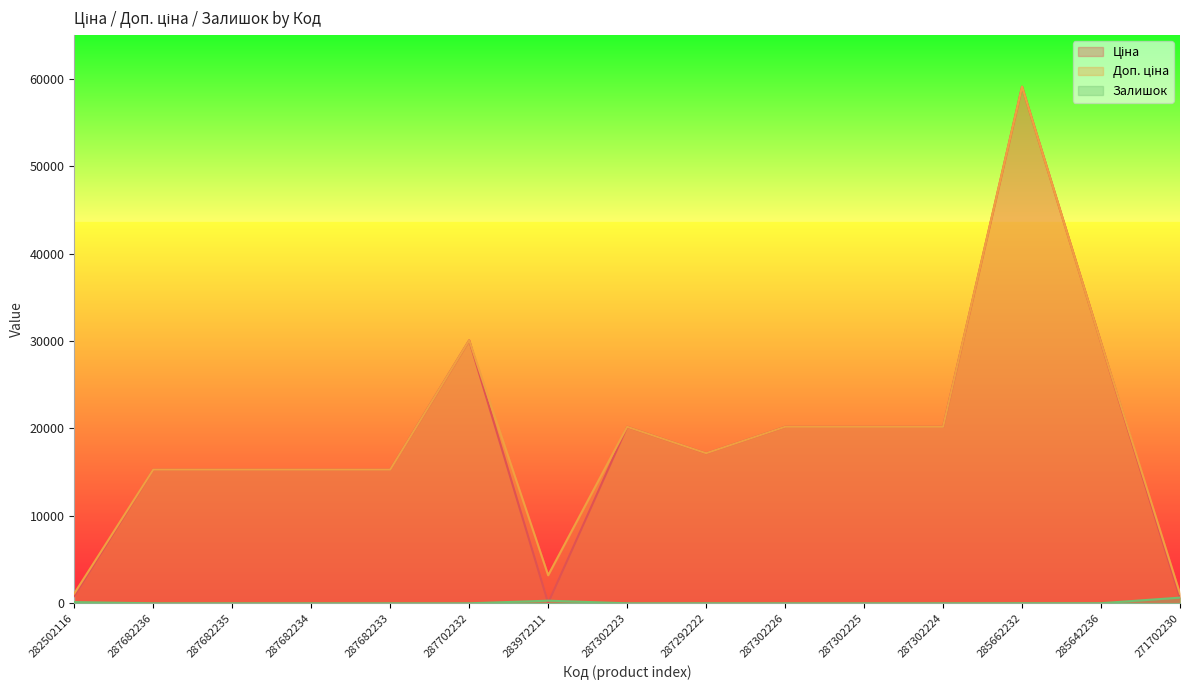

What are all the series names shown in the legend?

Ціна, Доп. ціна, Залишок